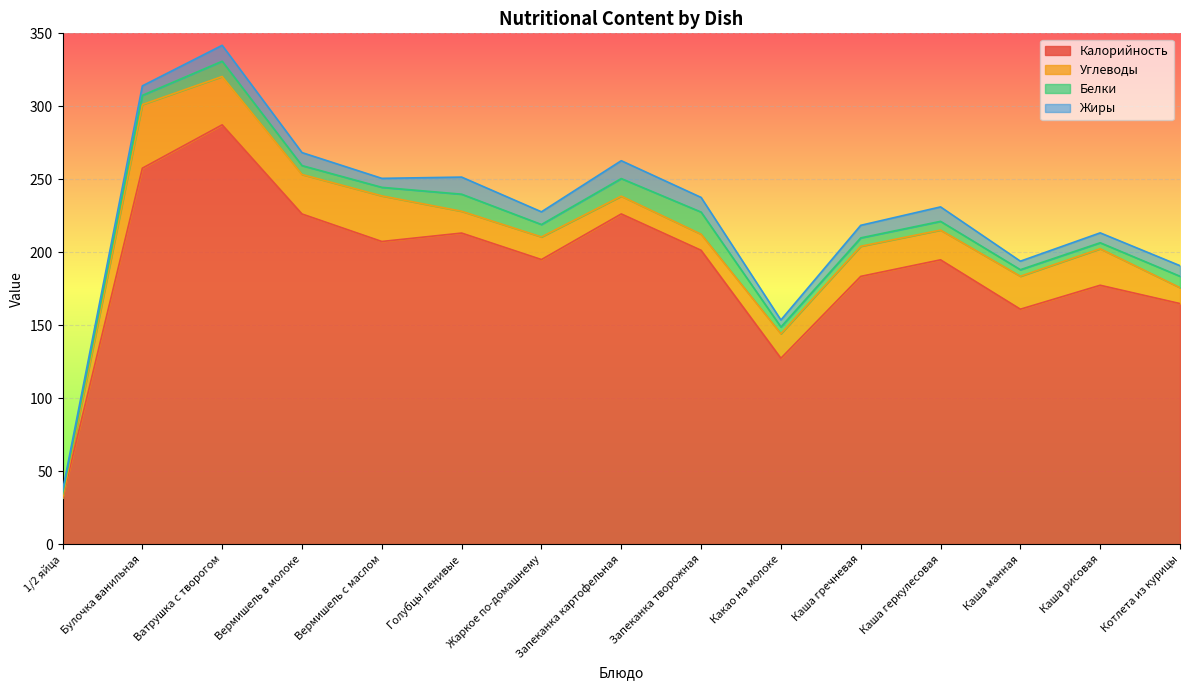

True or false: Белки and Калорийность intersect in this chart.

False